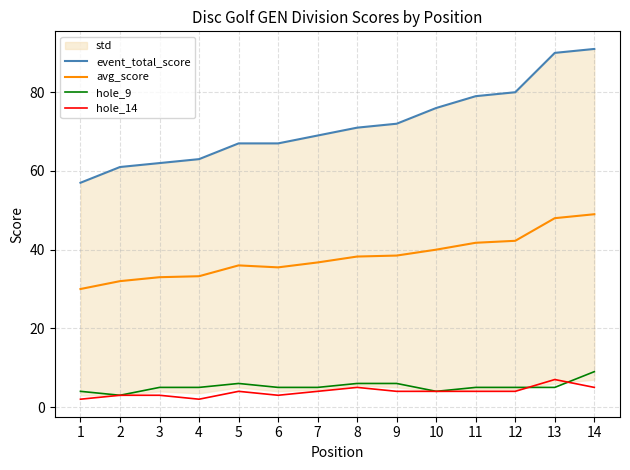

At 8, list the series in order from largest to smallest.

event_total_score, avg_score, hole_9, hole_14